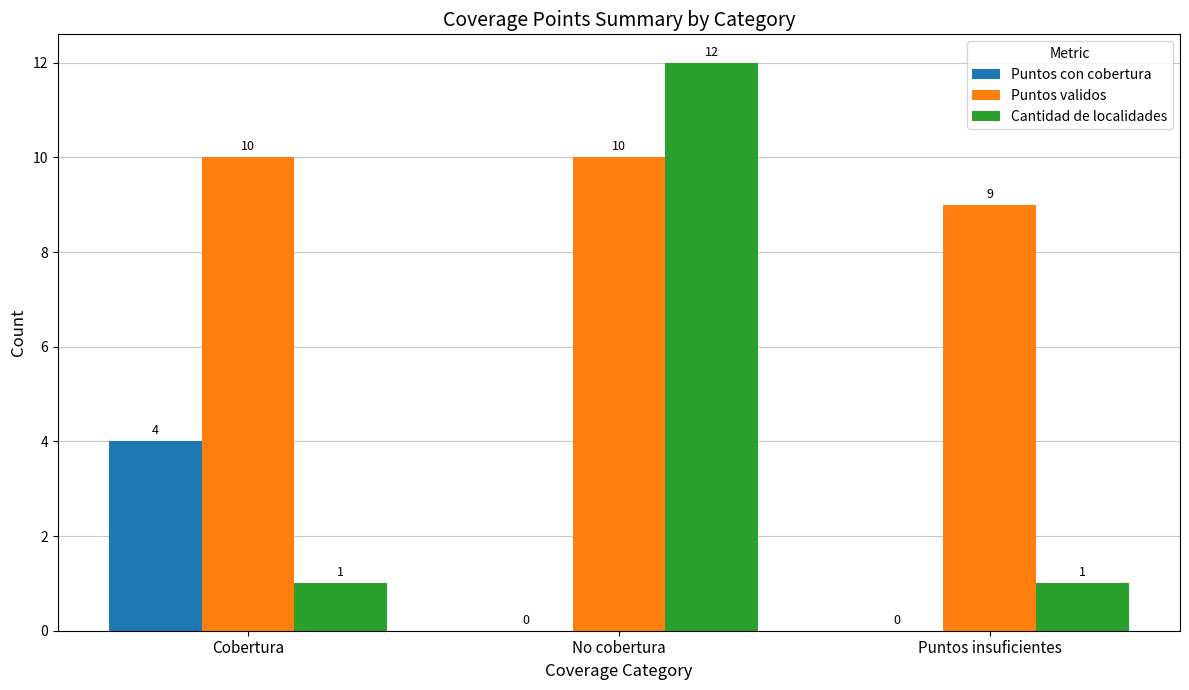

What are all the series names shown in the legend?

Puntos con cobertura, Puntos validos, Cantidad de localidades